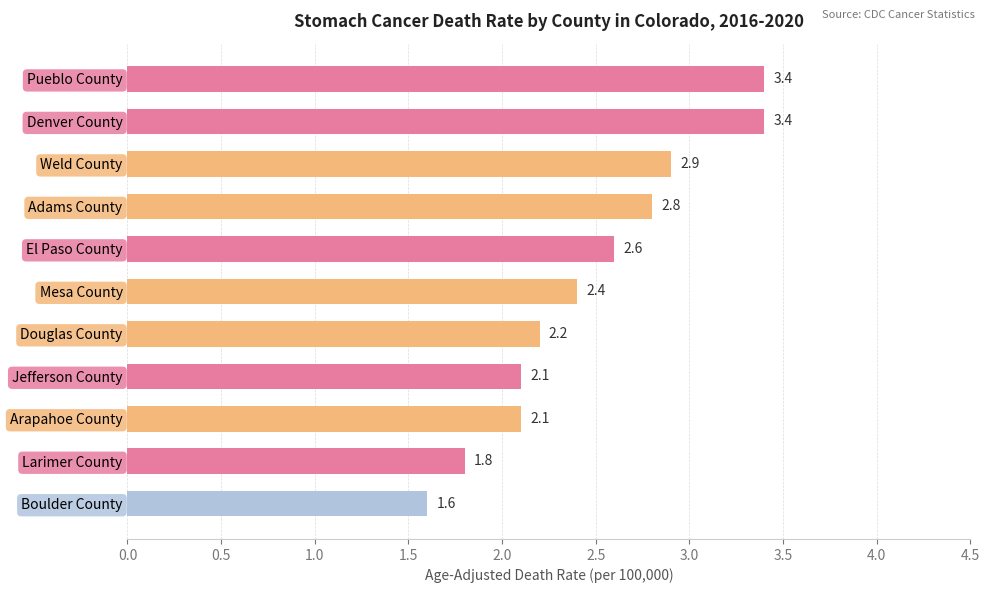

Reading bottom to top, transcribe all the data shown in this chart.

Boulder County=1.6	Larimer County=1.8	Arapahoe County=2.1	Jefferson County=2.1	Douglas County=2.2	Mesa County=2.4	El Paso County=2.6	Adams County=2.8	Weld County=2.9	Denver County=3.4	Pueblo County=3.4